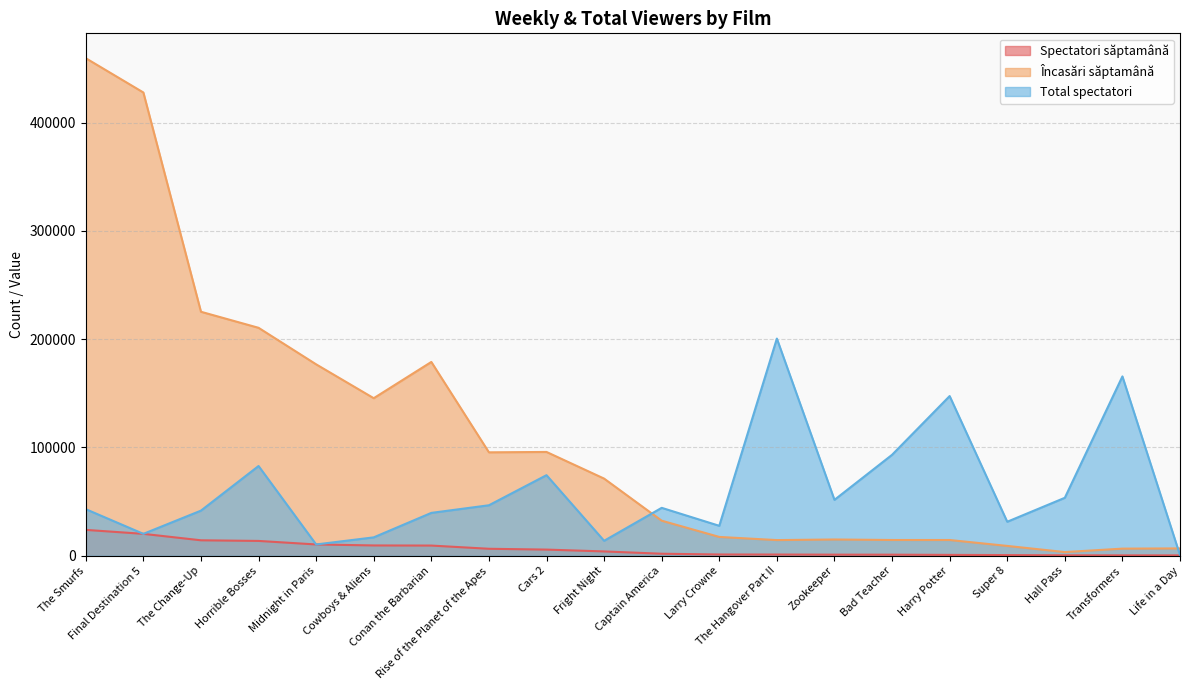

At which category does Încasări săptamână reach its first local valley?

Cowboys & Aliens